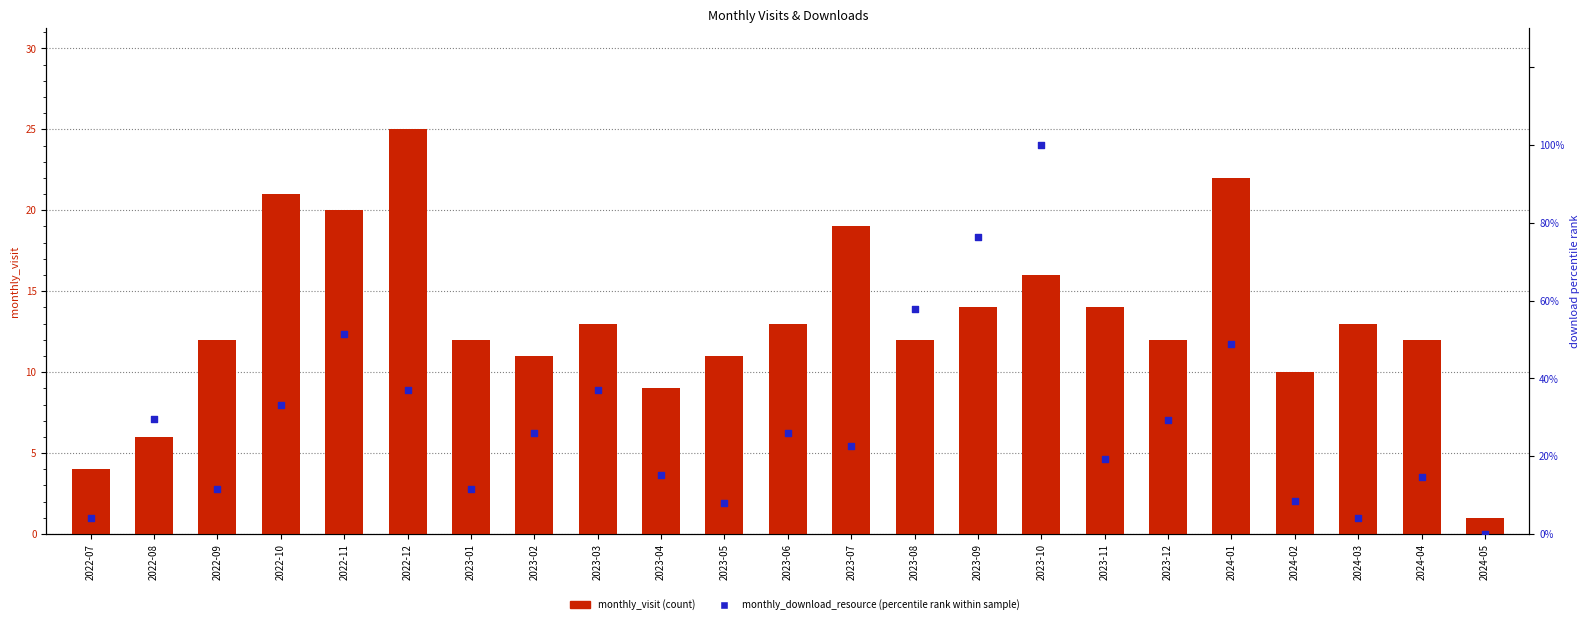

Which series has the largest Y range (max minus min)?

monthly_download_resource